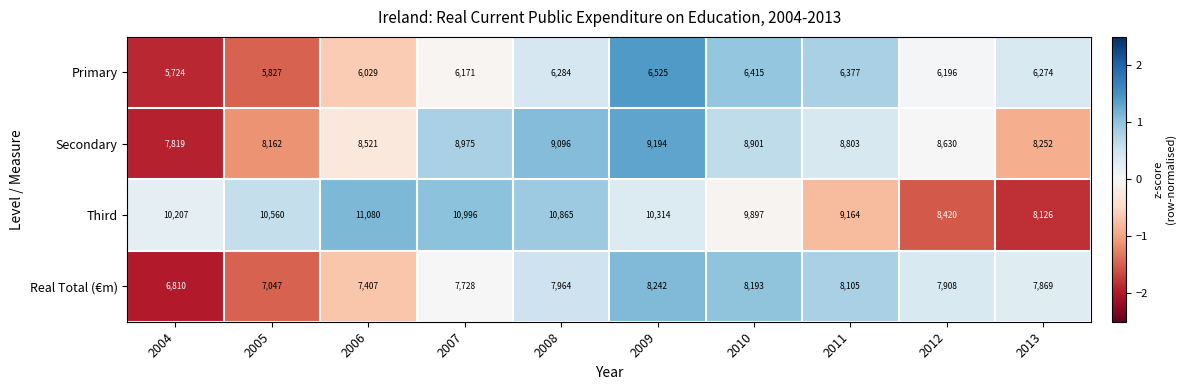

What is the greatest value displayed?

11080